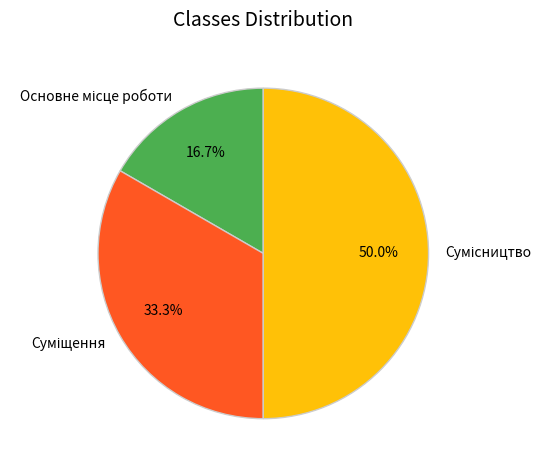

How many segments does this pie chart have?

3